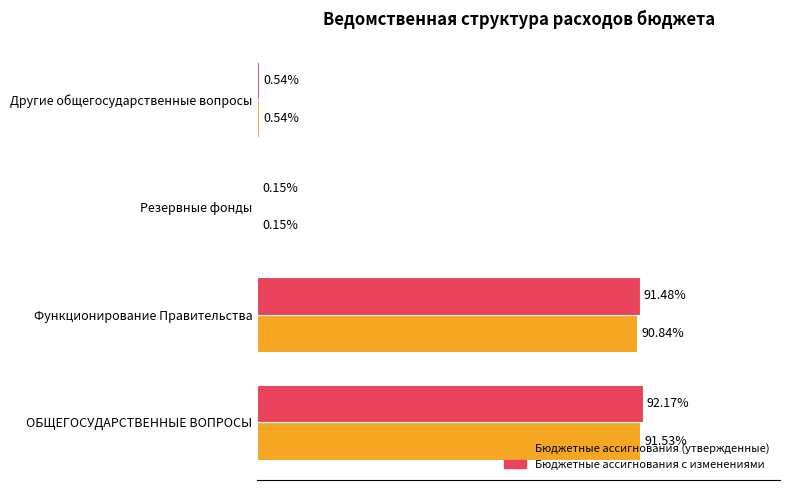

What are all the series names shown in the legend?

Бюджетные ассигнования (утвержденные), Бюджетные ассигнования с изменениями